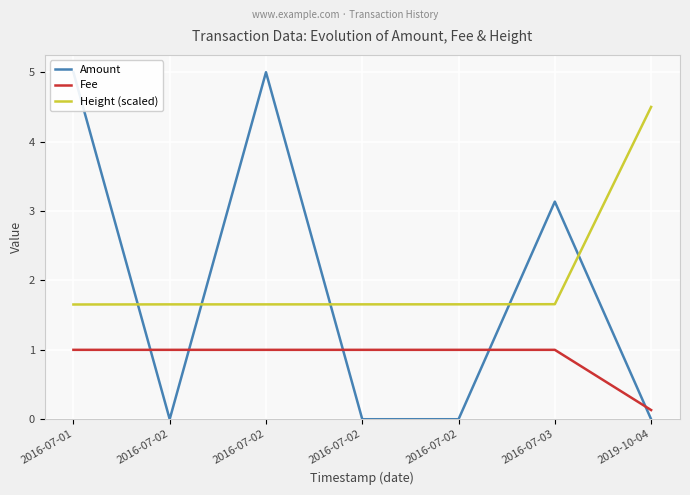

The value of Fee at 2016-07-02 is 1.0. True or false?

True